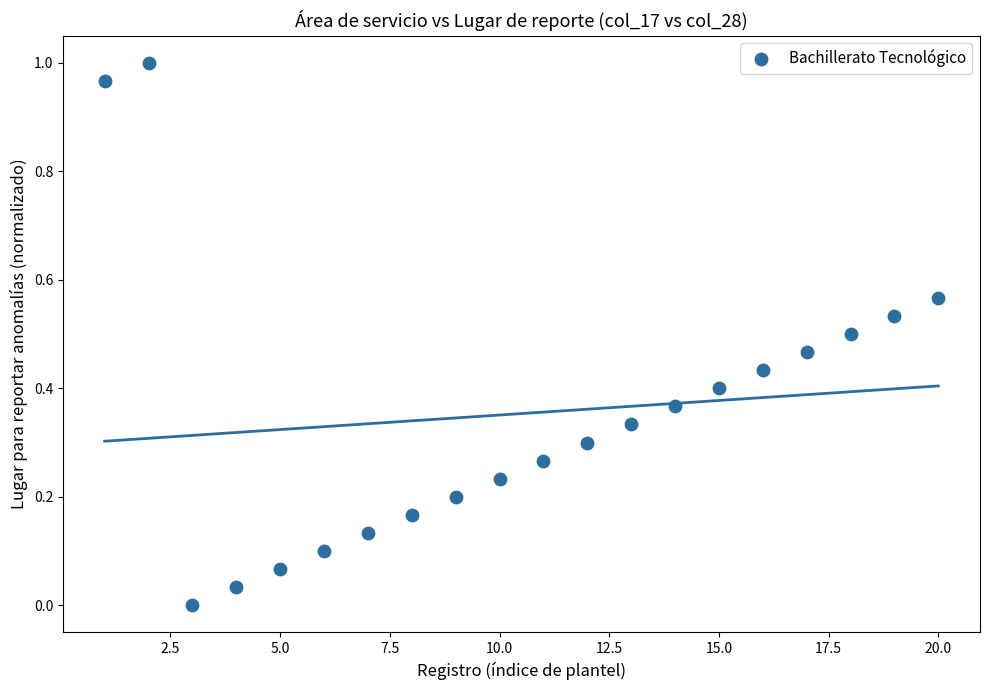

What is the range of X values (max minus min)?

19.0